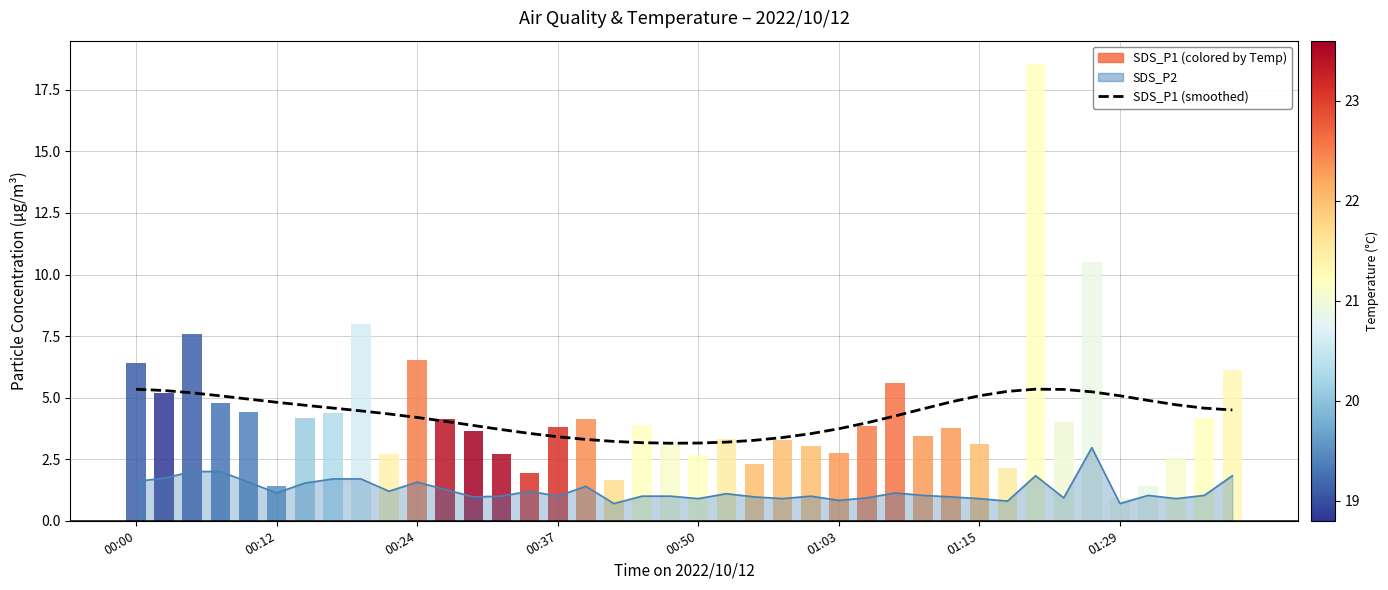

Which series has the largest total across all categories?

SDS_P1 (smoothed)